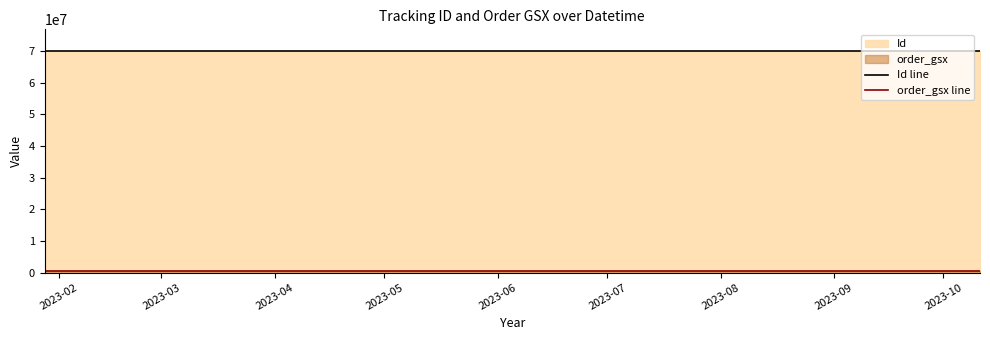

At how many categories does at least one series exceed 59744150?

8